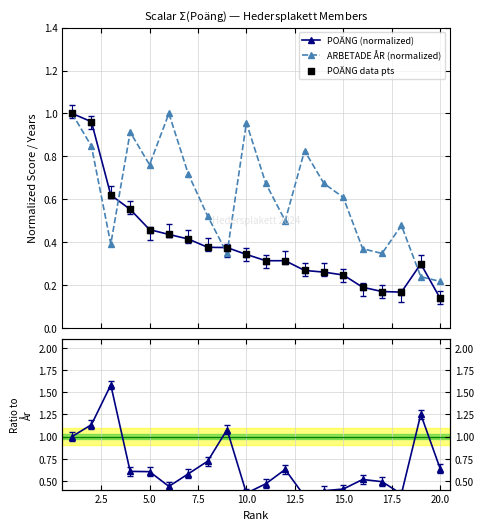

True or false: ARBETADE ÅR (normalized) has more than 1 points higher than both neighbors.

True